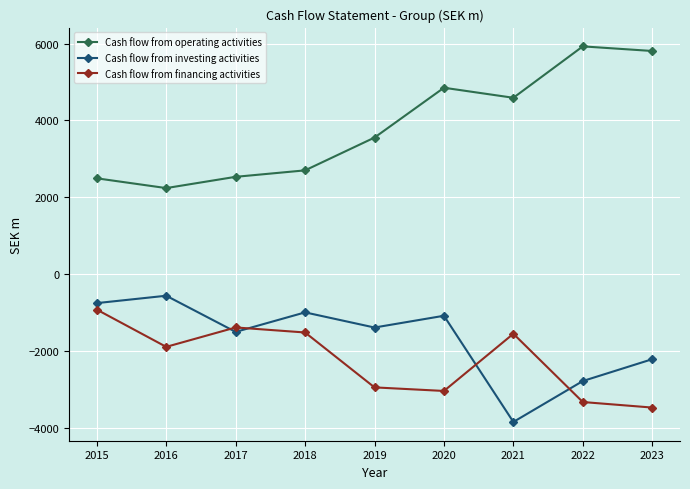

True or false: Cash flow from operating activities and Cash flow from investing activities cross at least once.

False